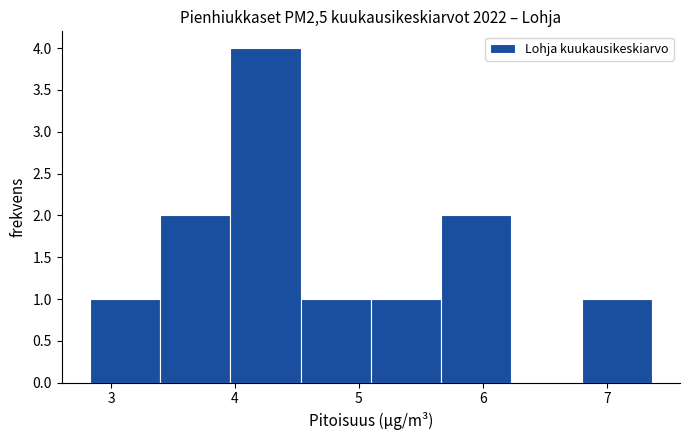

Reading left to right, transcribe this chart: for each bar, give the range it covers on the x-axis and its height. Neither the bar edges nor the heights are printed on the chart, so give them approximately, as read against the axes.

2.8 to 3.4: 1
3.4 to 4.0: 2
4.0 to 4.5: 4
4.5 to 5.1: 1
5.1 to 5.7: 1
5.7 to 6.2: 2
6.2 to 6.8: 0
6.8 to 7.4: 1